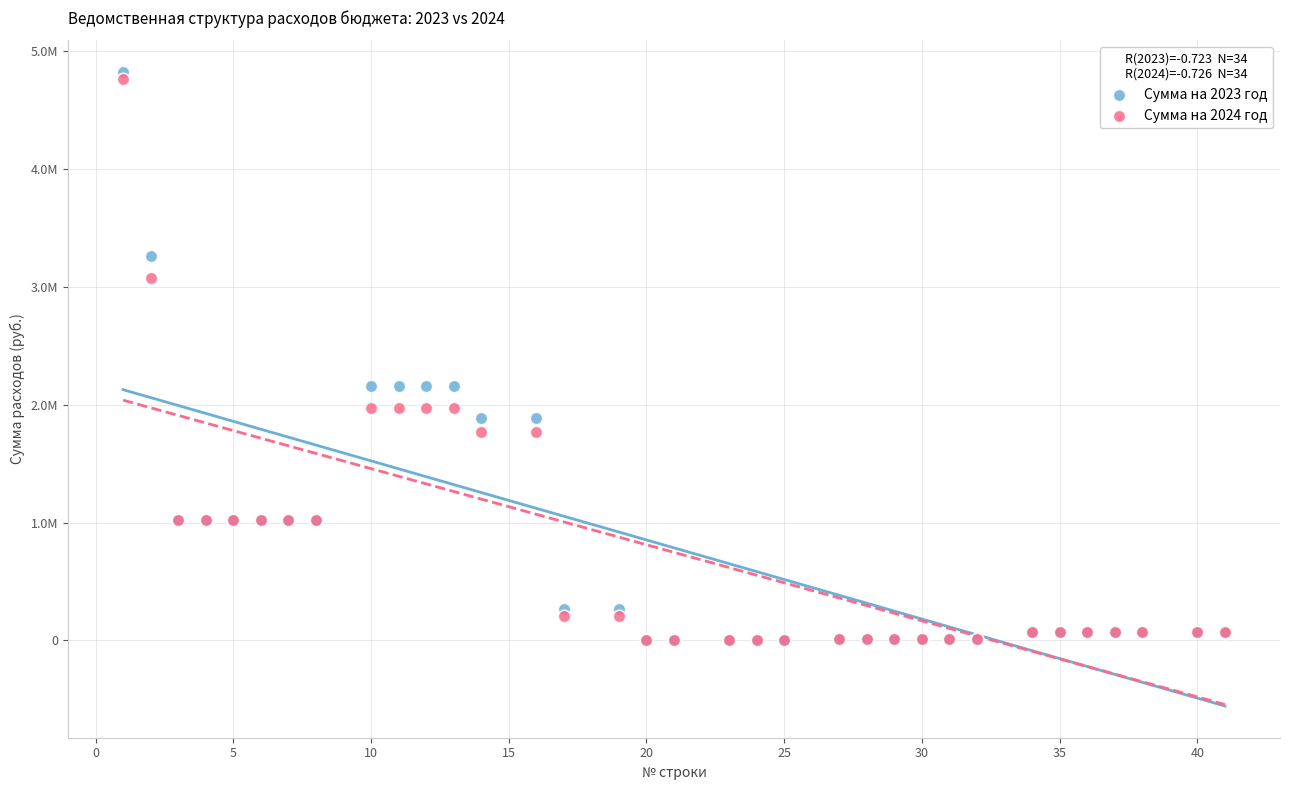

Which series contains the highest Y value?

Сумма на 2023 год